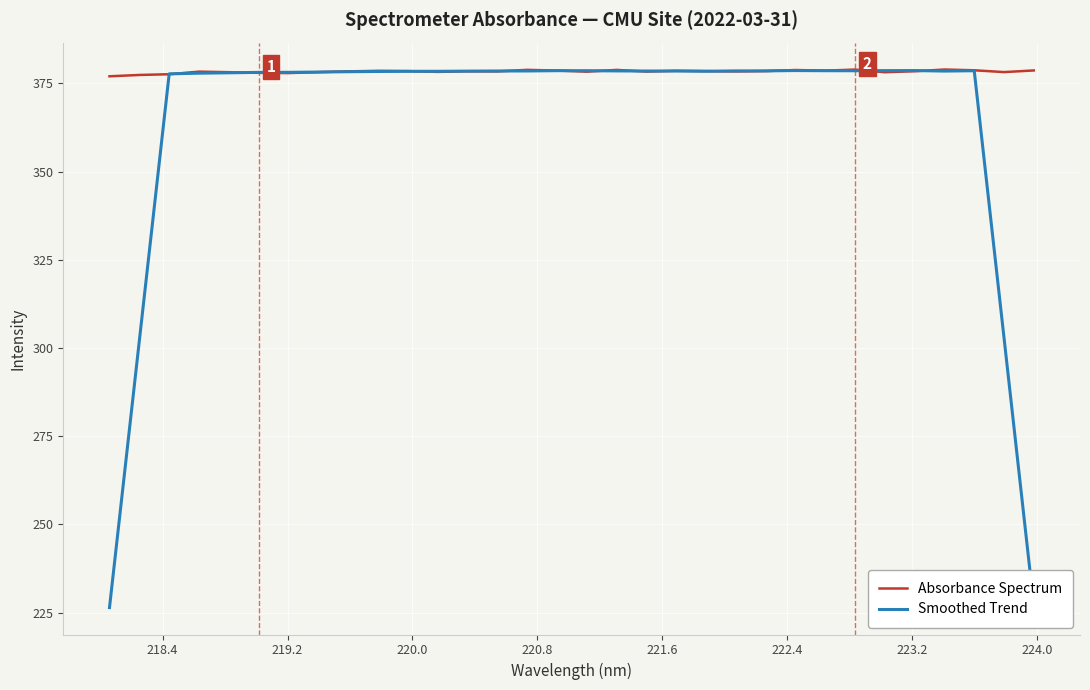

What is the lowest value of the Smoothed Trend series?

226.4